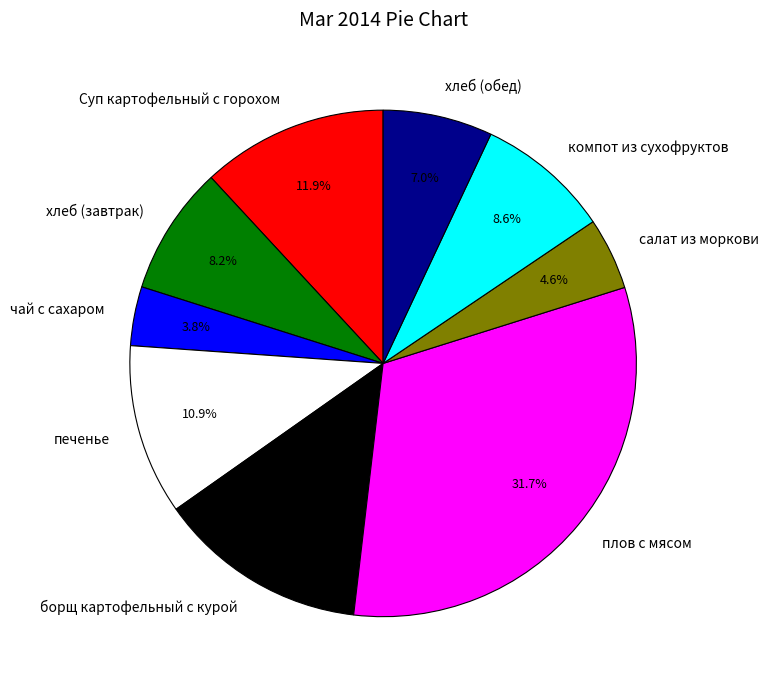

True or false: Суп картофельный с горохом accounts for 12% of the total.

True